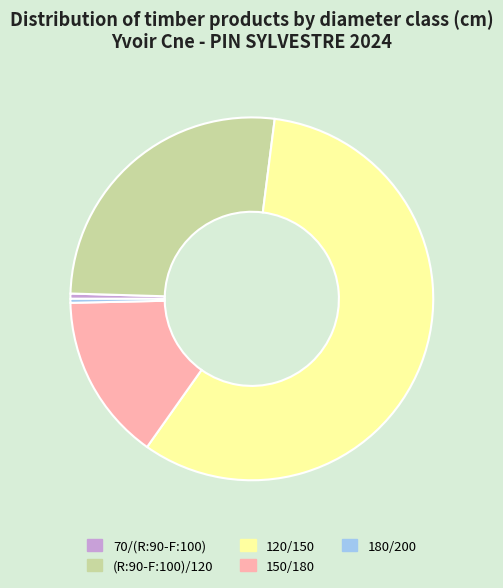

Do 70/(R:90-F:100) and 180/200 together represent more than half of the pie?

No